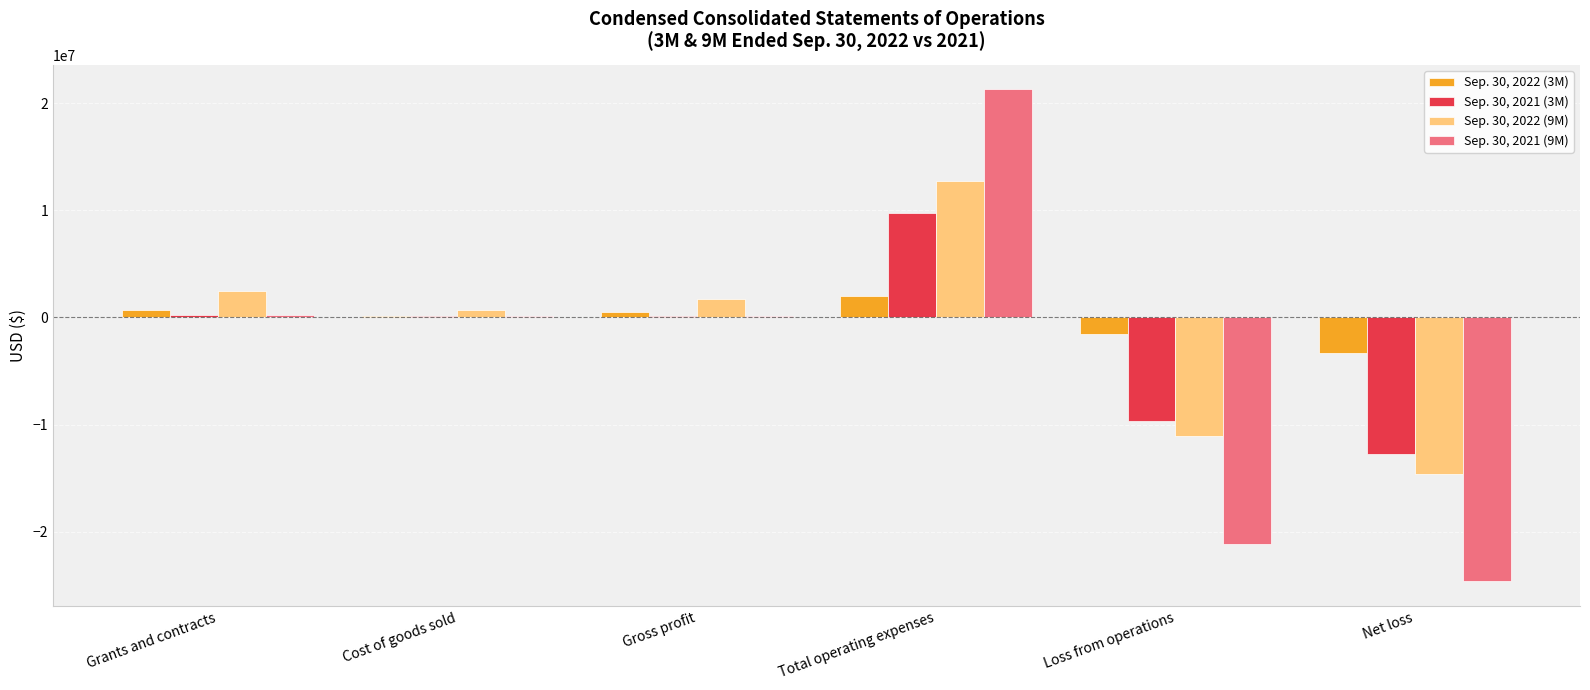

The Sep. 30, 2021 (3M) series shows 9764542 at Total operating expenses. True or false?

True